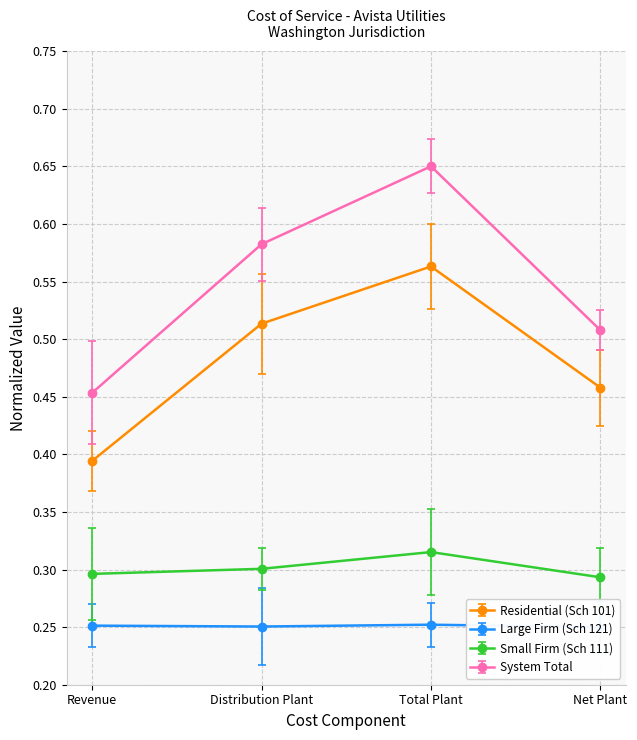

What is the label of the 1st point from the right?

Net Plant